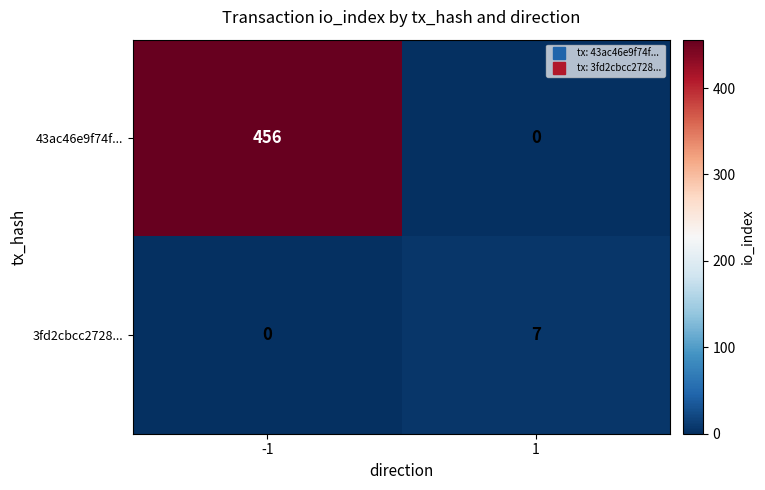

Between -1 and 1, which series saw the biggest shift?

43ac46e9f74f...